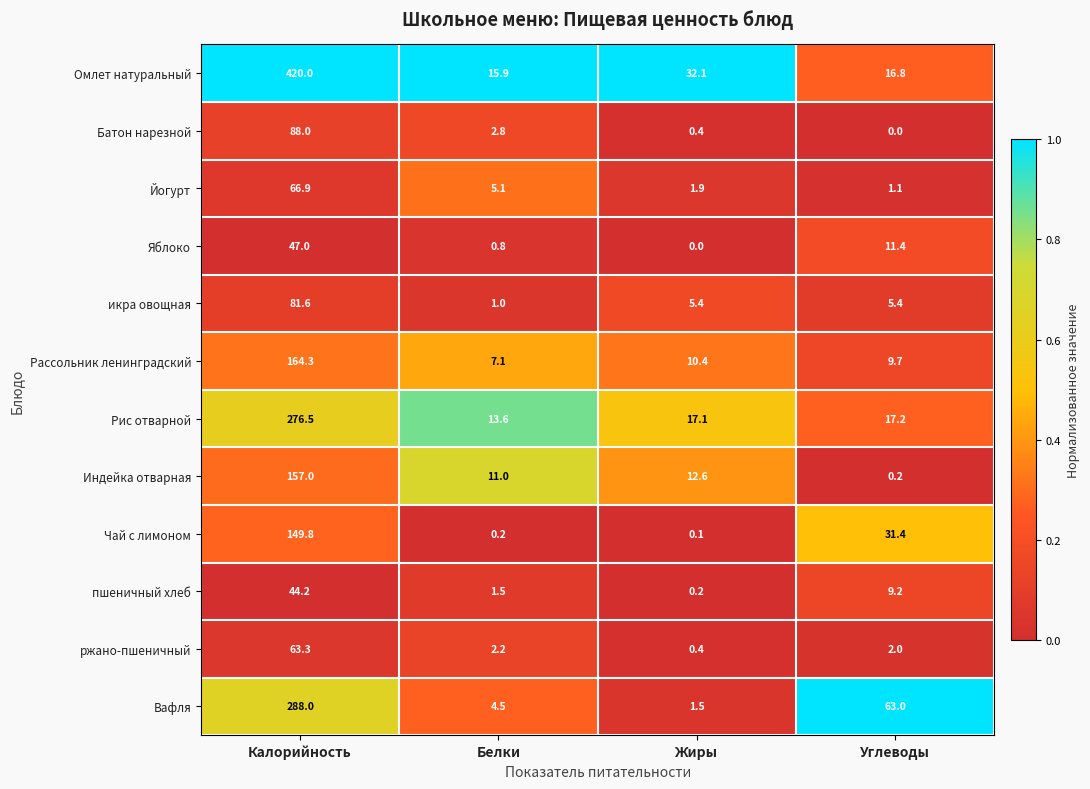

Between Калорийность and Белки, which series saw the biggest shift?

Омлет натуральный